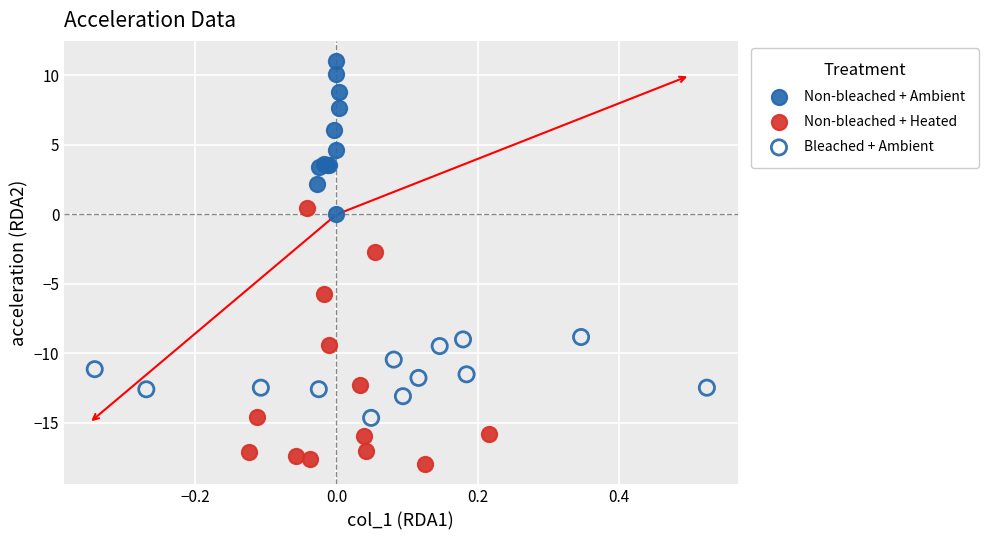

Which series contains the highest Y value?

Non-bleached + Ambient